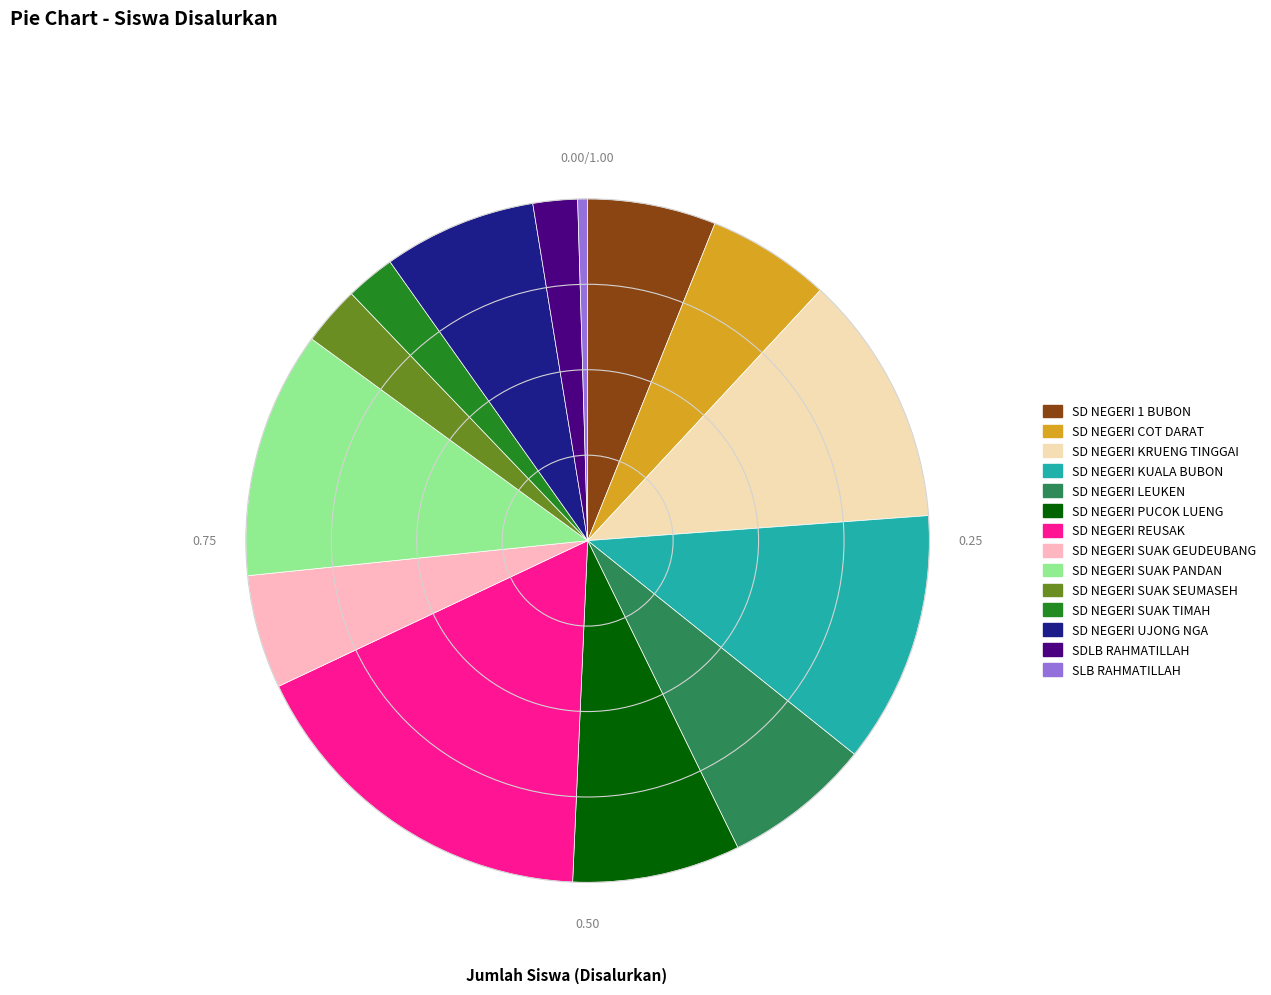

Is there a majority slice in this chart?

No